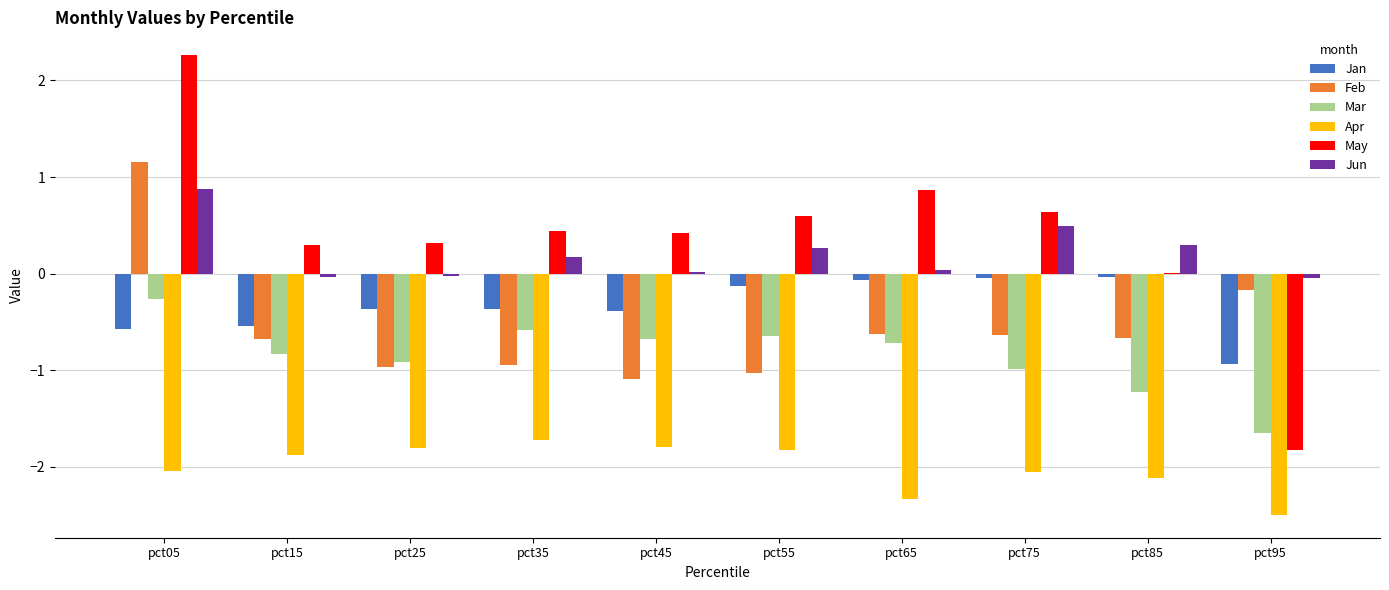

What is the sum of all Jun values?

2.1